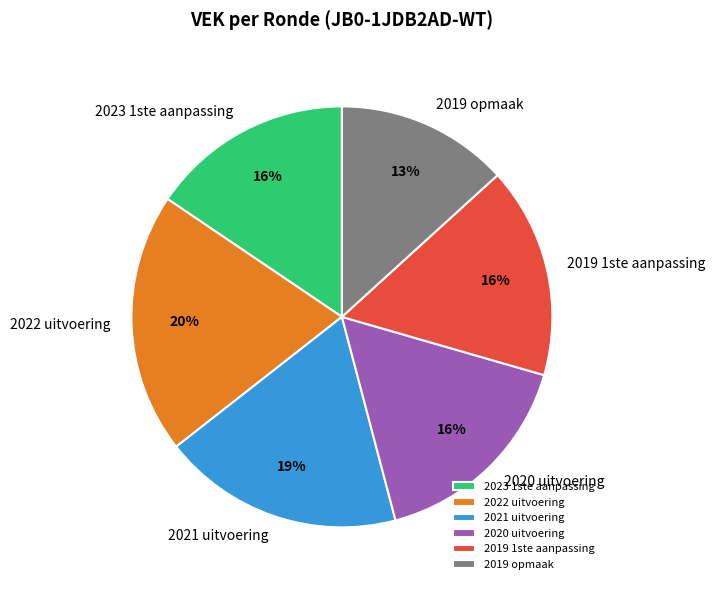

Does 2022 uitvoering represent more than half of the total?

No